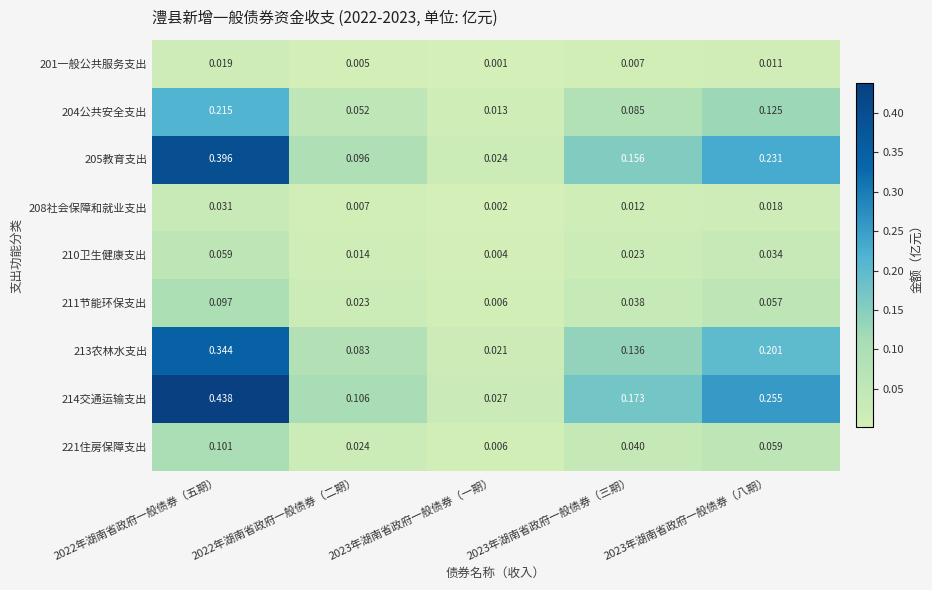

Which series has the largest total across all categories?

214交通运输支出